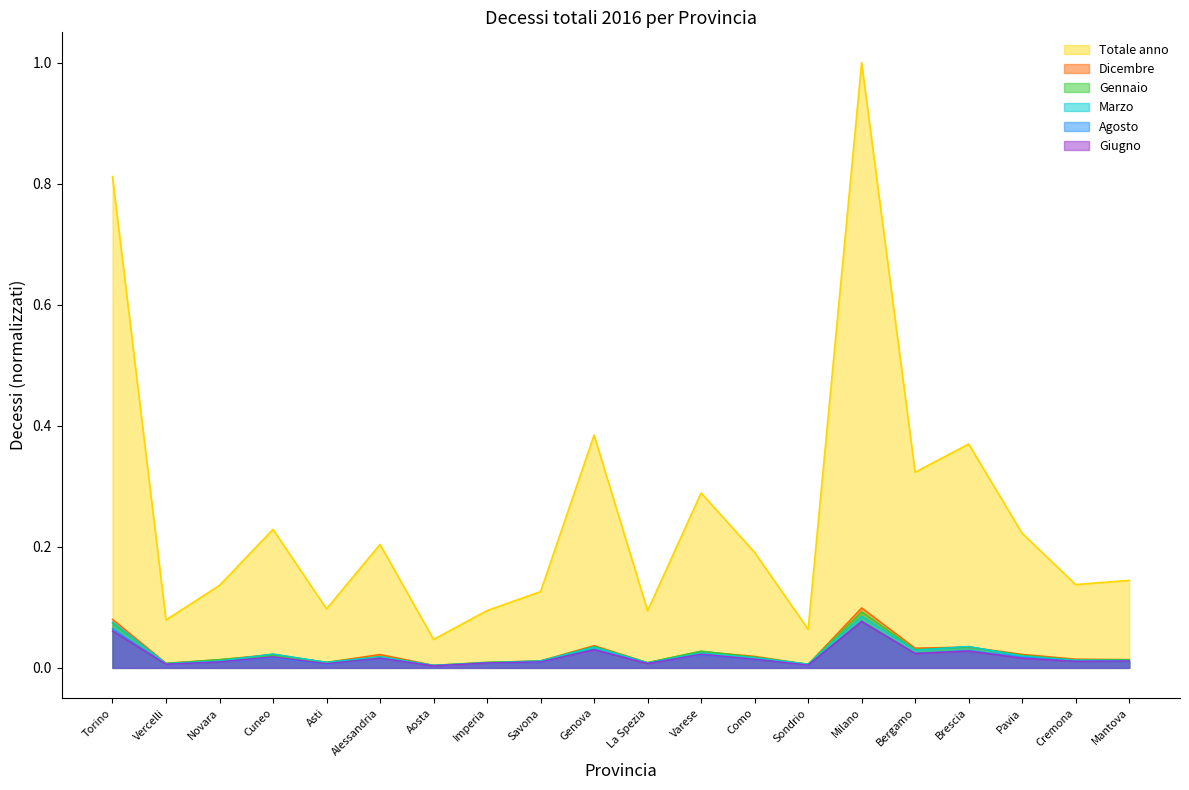

What position from the left is Milano?

15